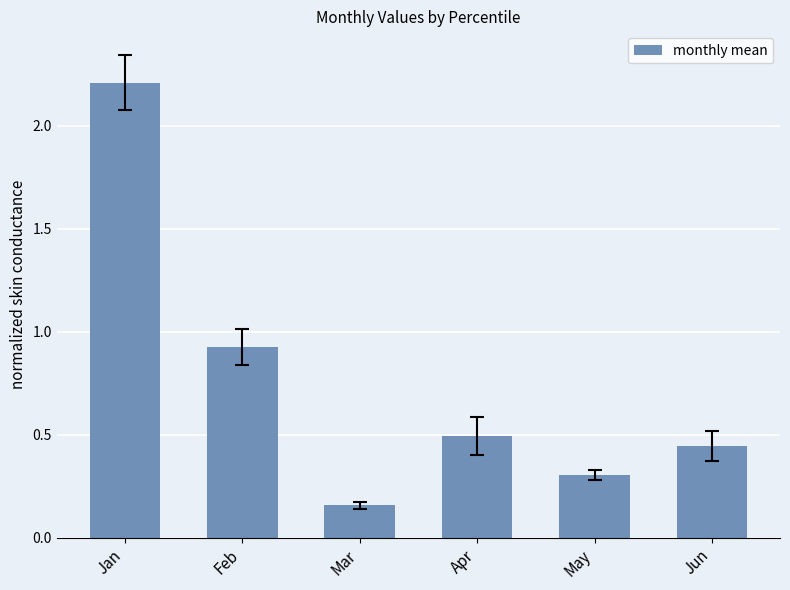

What is the value of the 1st bar from the left?

2.2